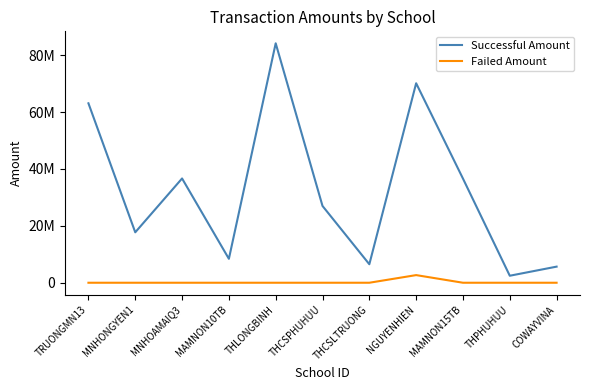

What are all the series names shown in the legend?

Successful Amount, Failed Amount